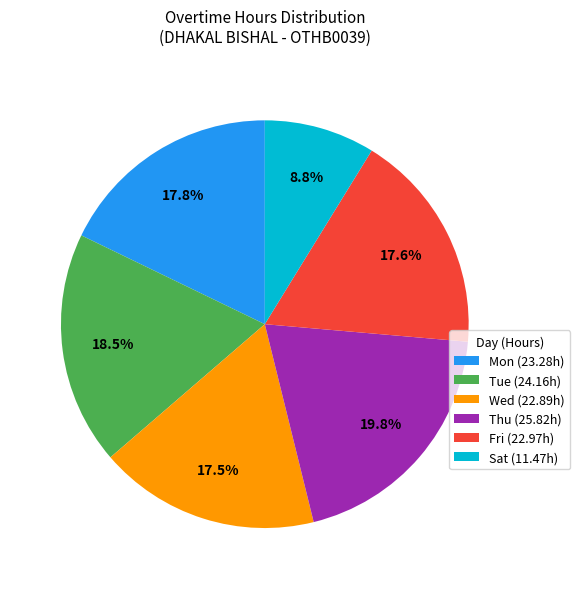

Count the number of slices in the pie.

6